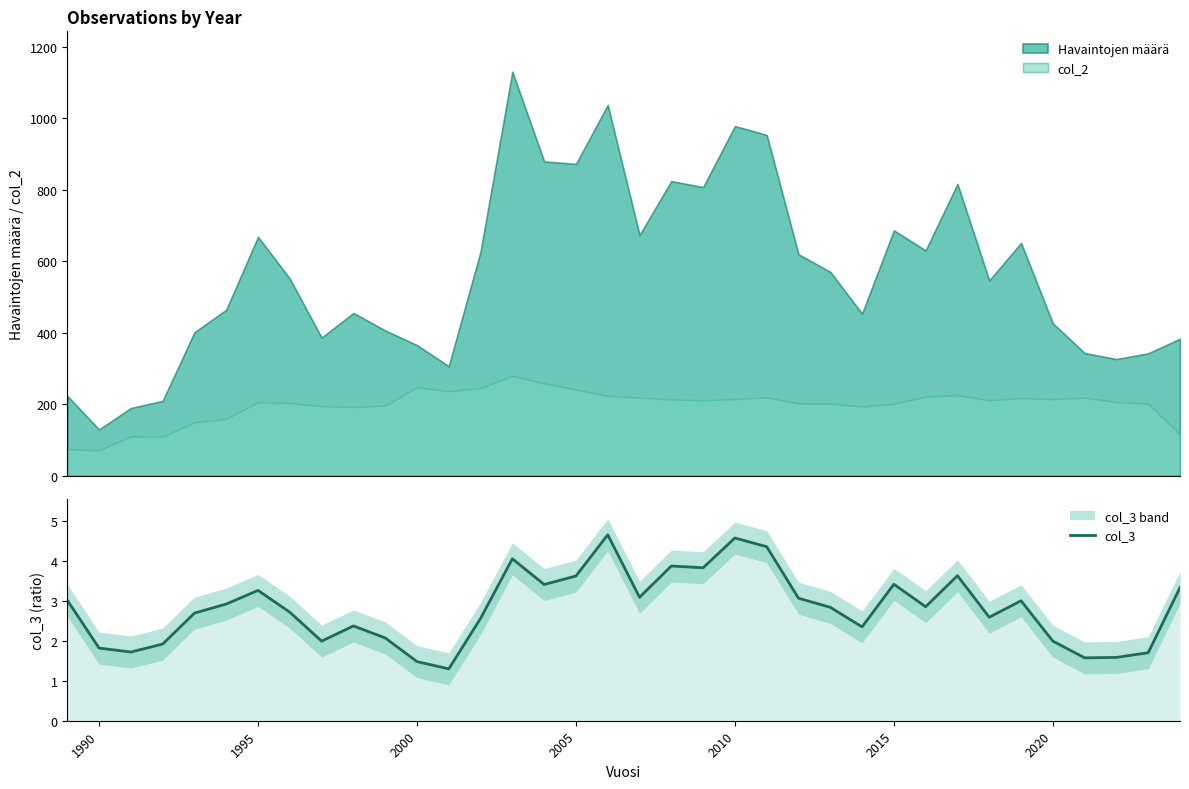

What is the maximum value for col_3?

4.7